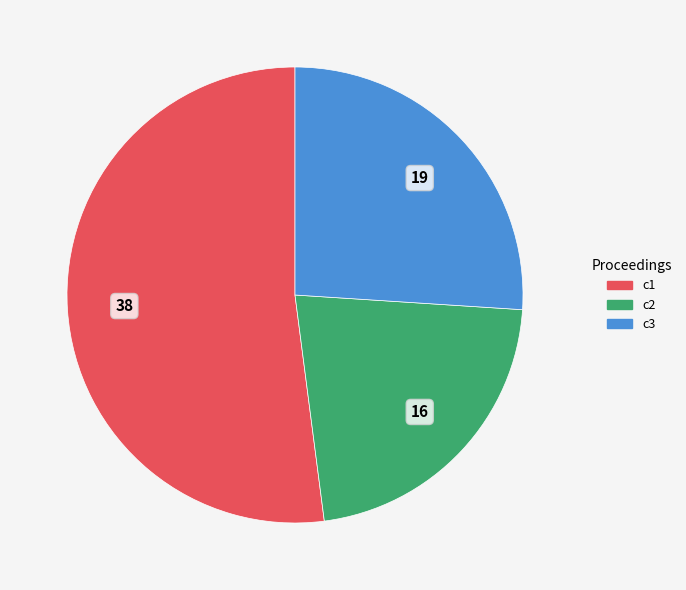

Does any single category account for the majority?

Yes